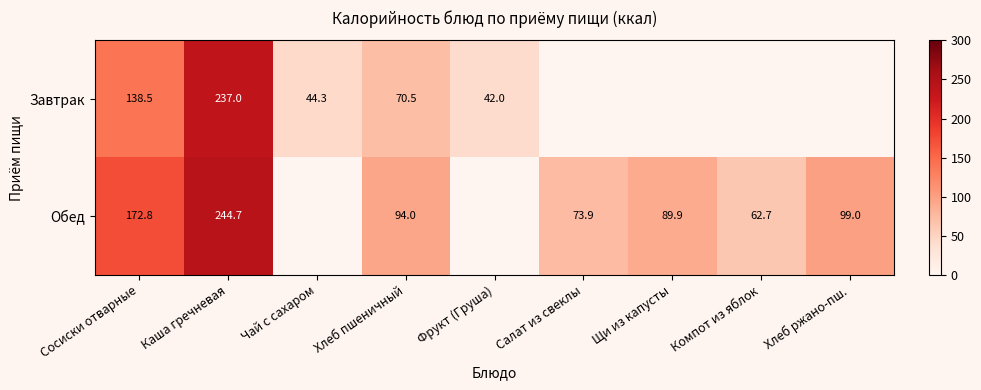

What is the sum of the Завтрак values at Хлеб пшеничный and Фрукт (Груша)?

112.5